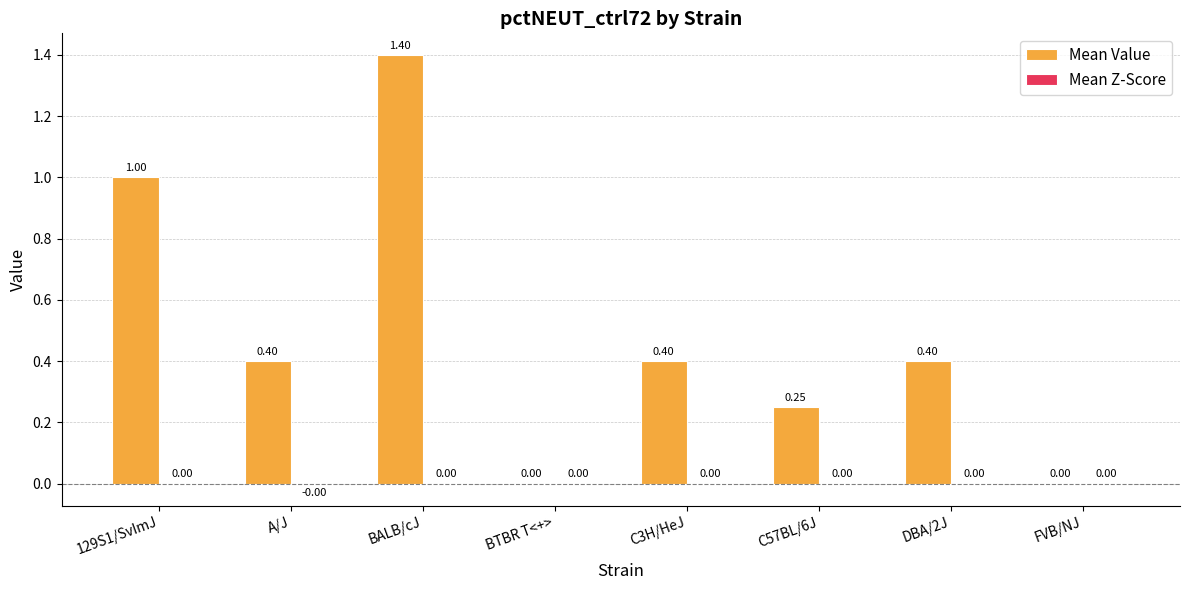

Is it true that Mean Value equals 0.3 at C3H/HeJ?

False